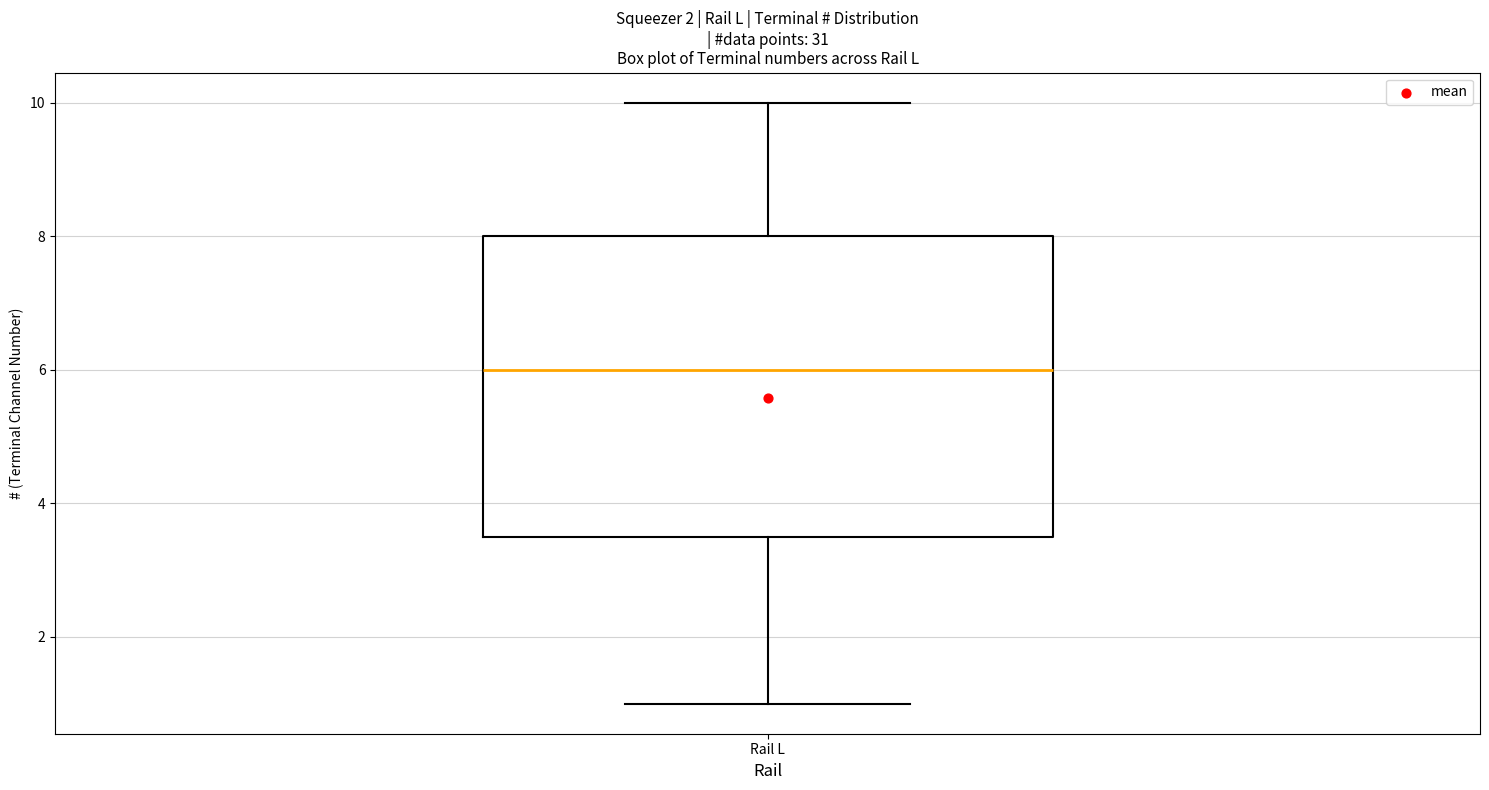

Transcribe this box plot: give where the median line is, the range the box spans, and where the two whiskers end, as read against the y-axis. The values are not printed on the chart, so give them approximately, as read against the axis.

median 6.0, box 3.6 to 8.0, whiskers 1.0 to 10.0